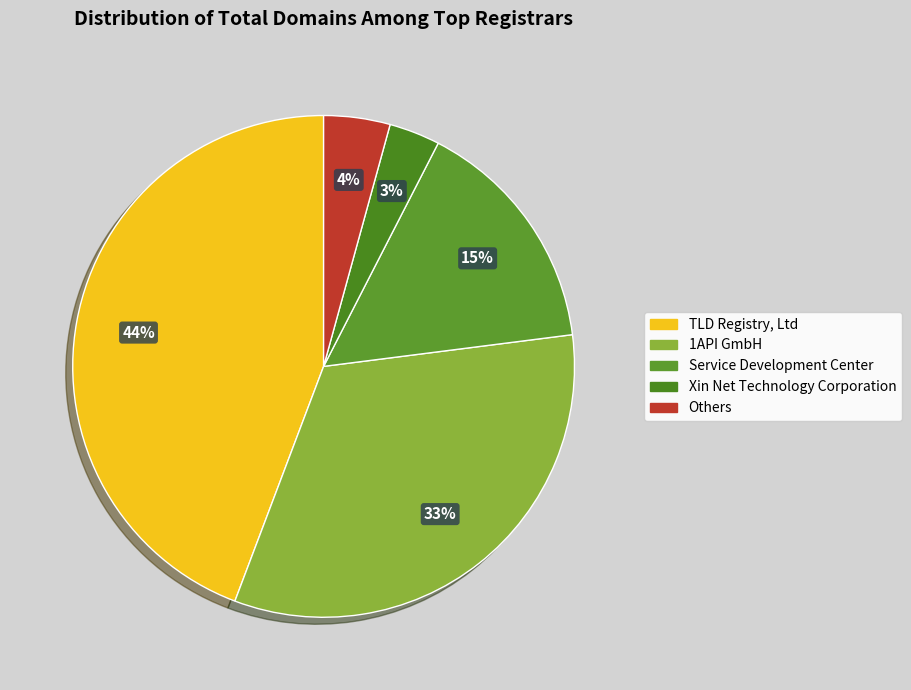

How many slices are in this pie chart?

5